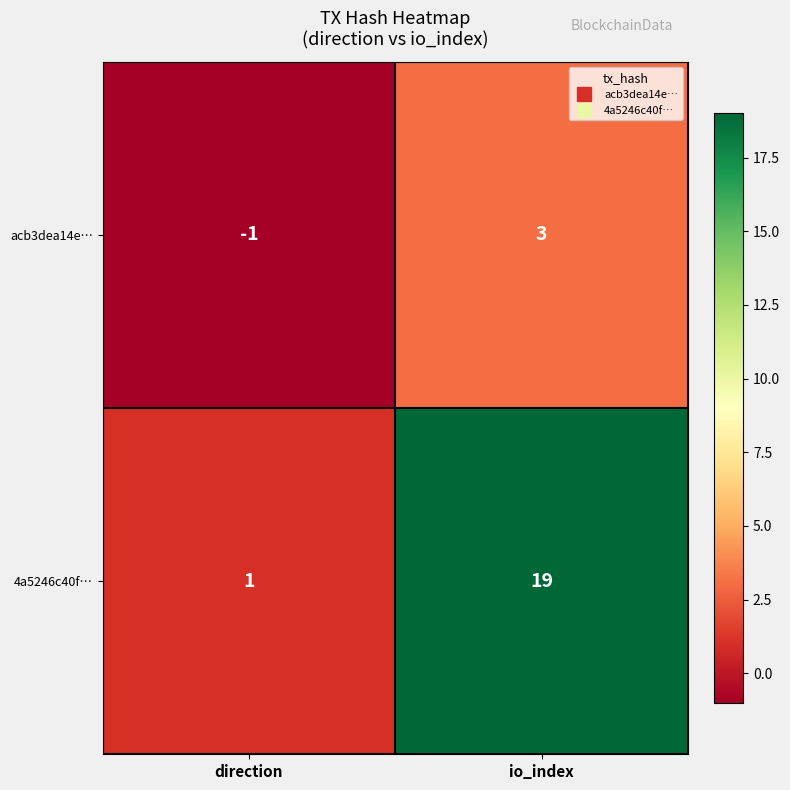

Reading right to left, extract all data points from this chart.

acb3dea14e…: io_index=3	direction=-1
4a5246c40f…: io_index=19	direction=1